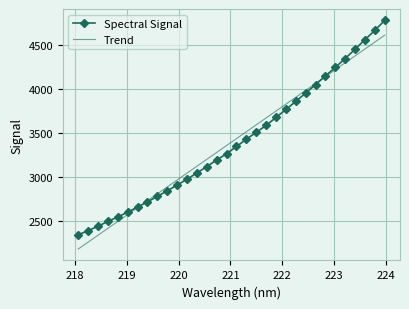

List the series in order of their peak value, lowest first.

Trend, Spectral Signal